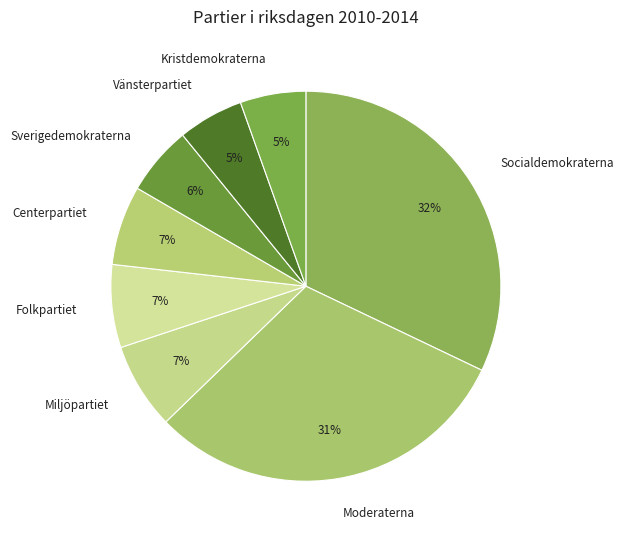

Is the sum of Socialdemokraterna and Moderaterna greater than half?

Yes